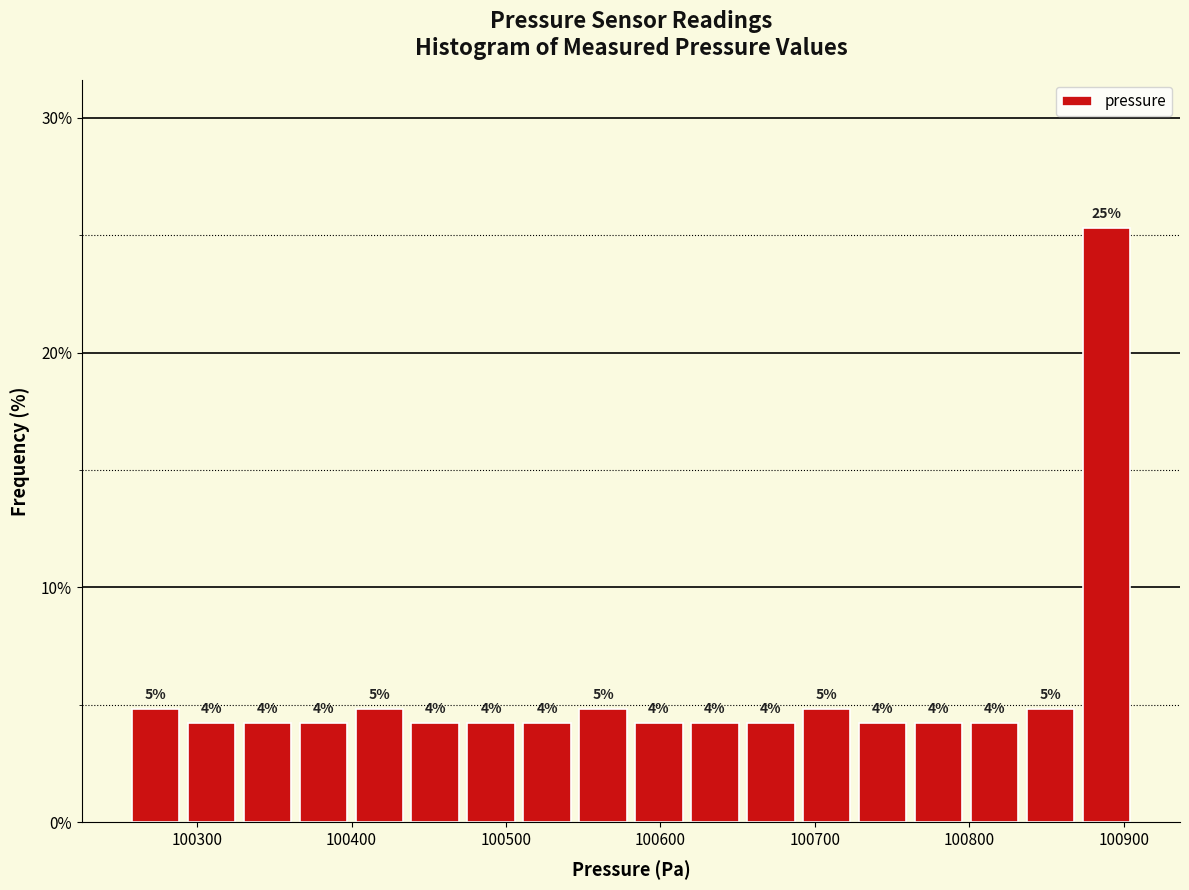

Read against the x-axis, roughly where is the centre of the tallest bar?

100890